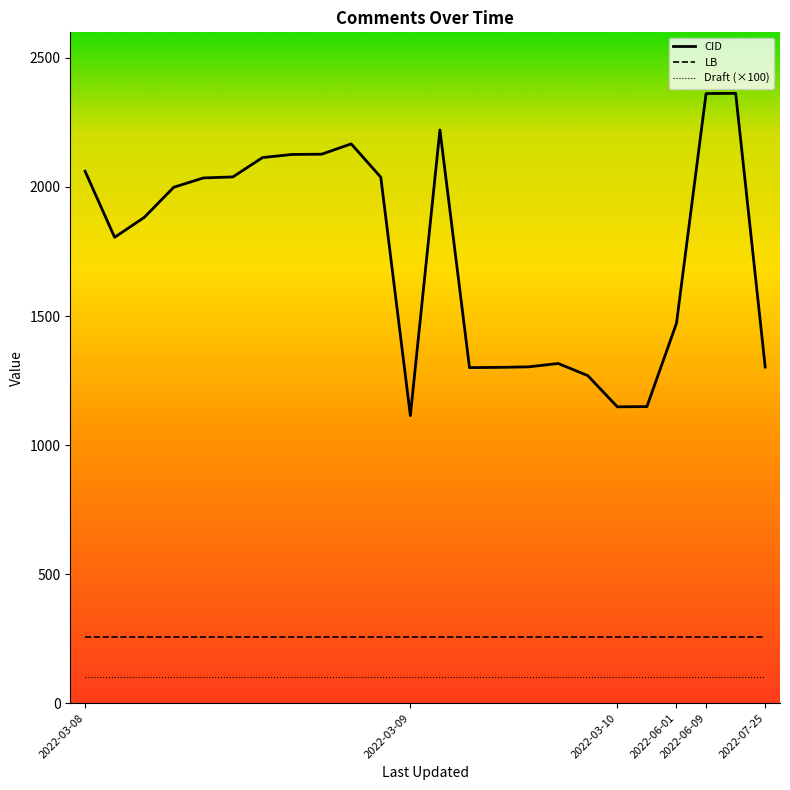

Is the value of Draft at 2022-06-09 greater than the value of LB at 2022-06-01?

No